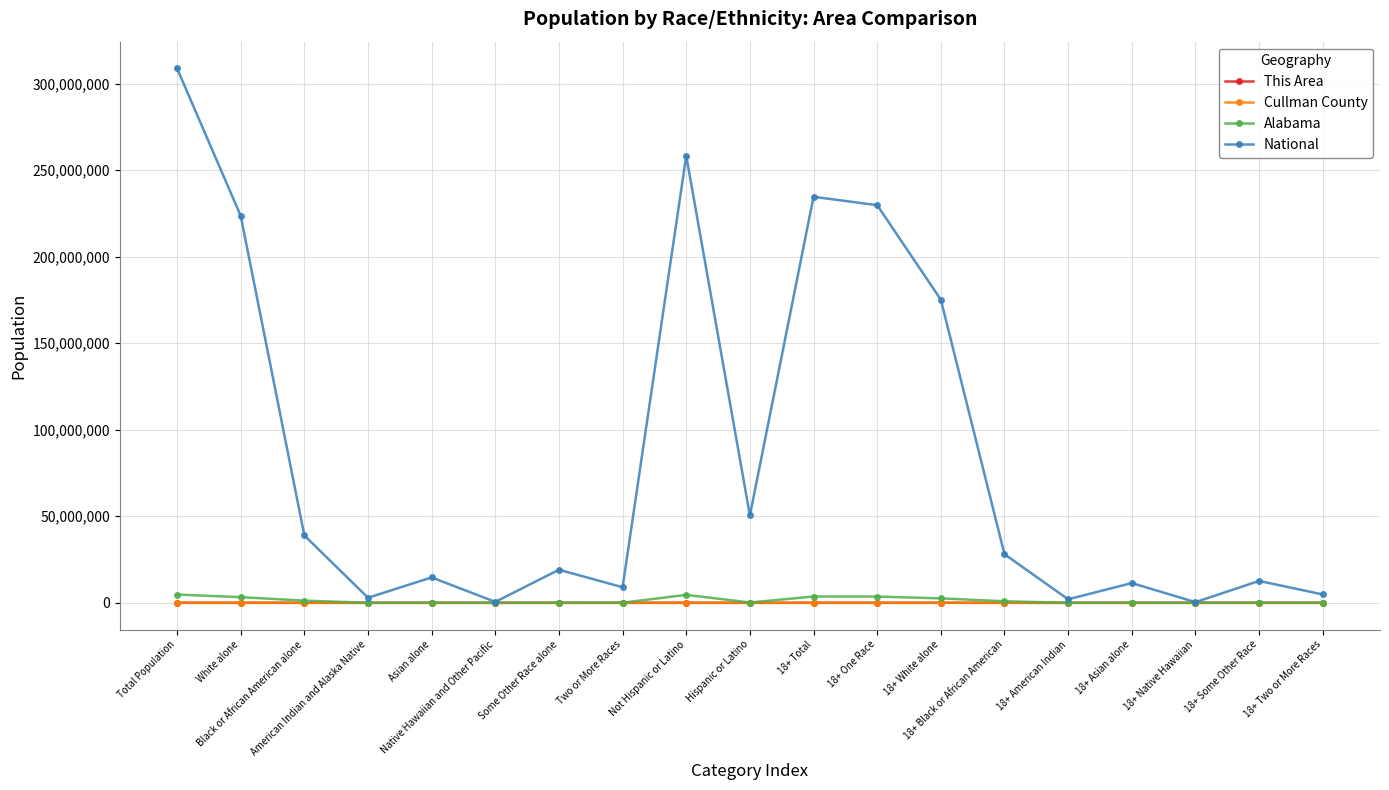

Is it true that National equals 540013 at Native Hawaiian and Other Pacific?

True